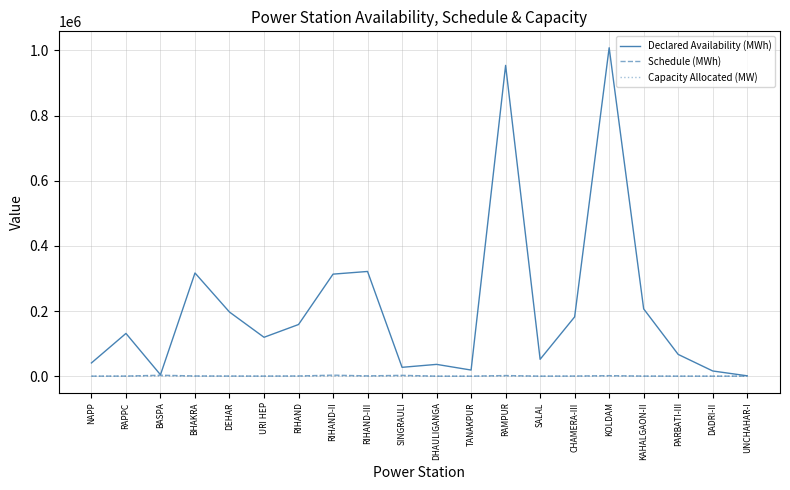

True or false: Schedule (MWh) has a value of 52.3 at DHAULIGANGA.

True